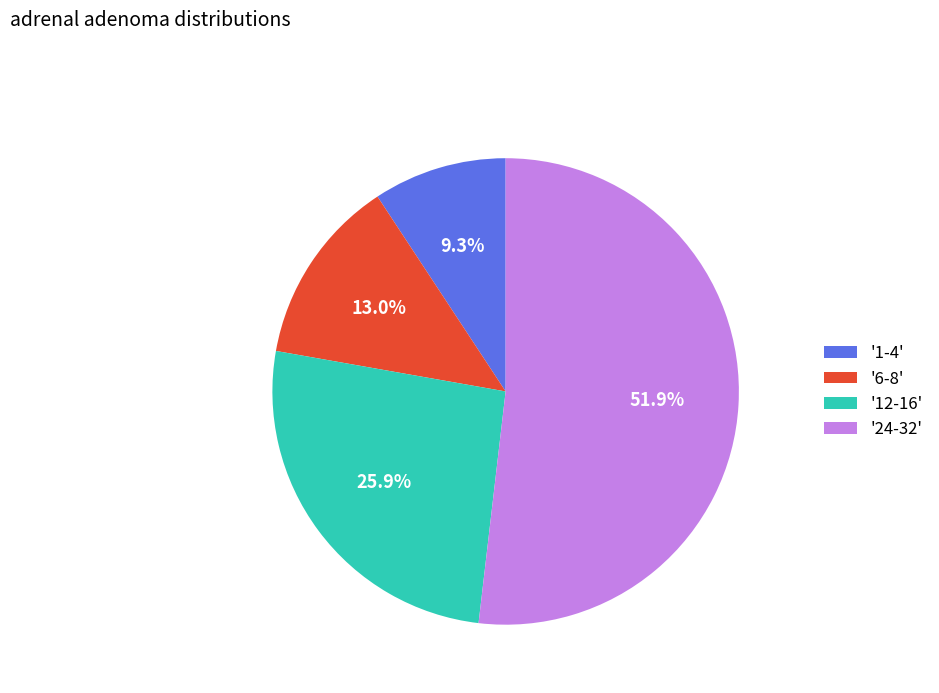

Which slice is the largest?

'24-32'